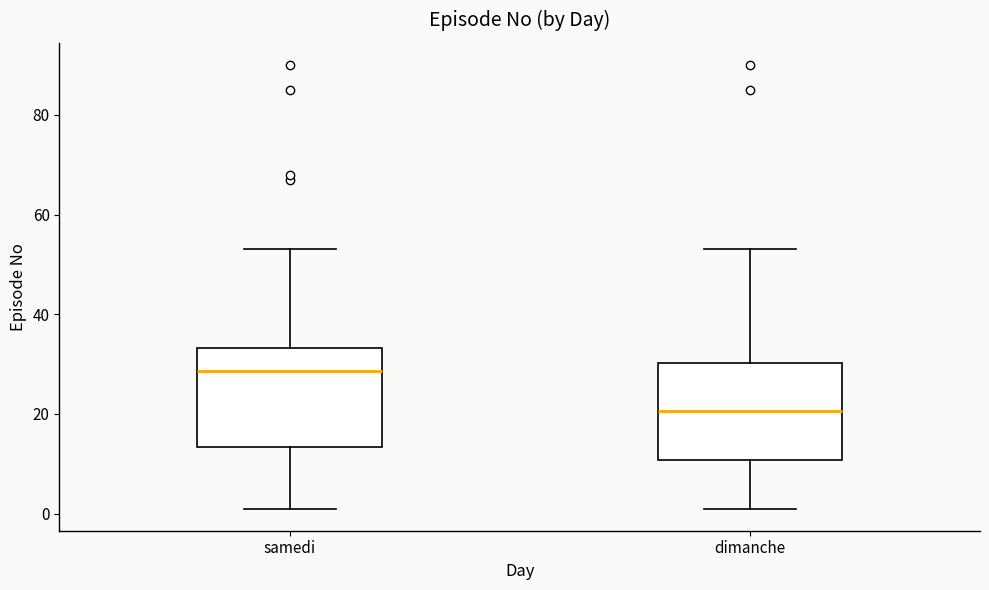

Reading left to right, transcribe this box plot: for each box, give where its median line is, the range the box spans, and where its two whiskers end, as read against the y-axis. The values are not printed on the chart, so give them approximately, as read against the axis.

samedi: median 28, box 14 to 34, whiskers 2 to 54
dimanche: median 20, box 10 to 30, whiskers 2 to 54